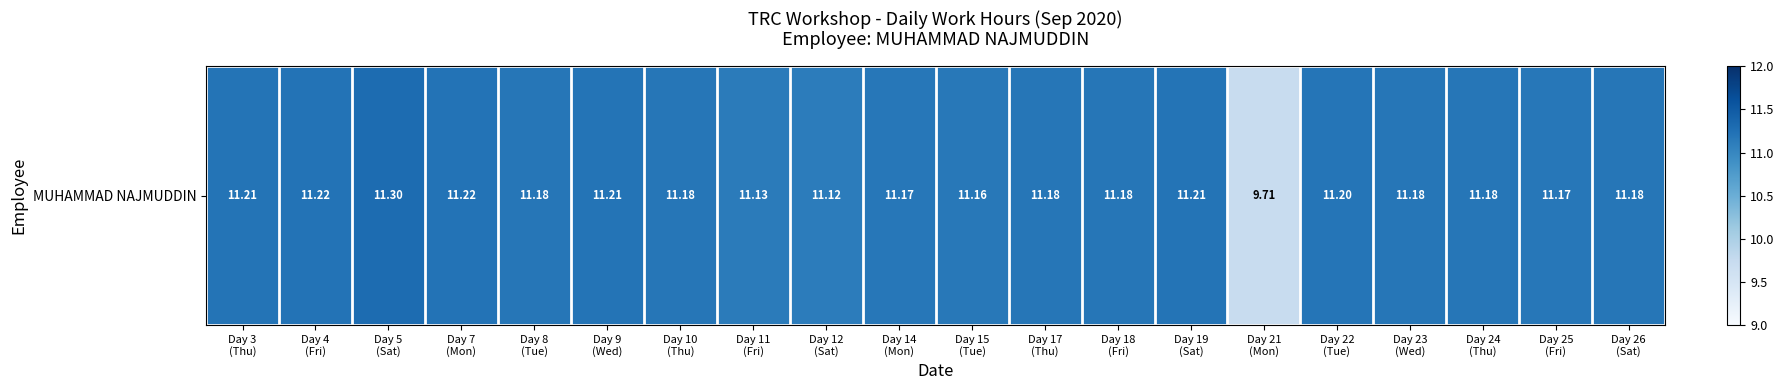

What is the approximate value at Day 3
(Thu)?

11.2